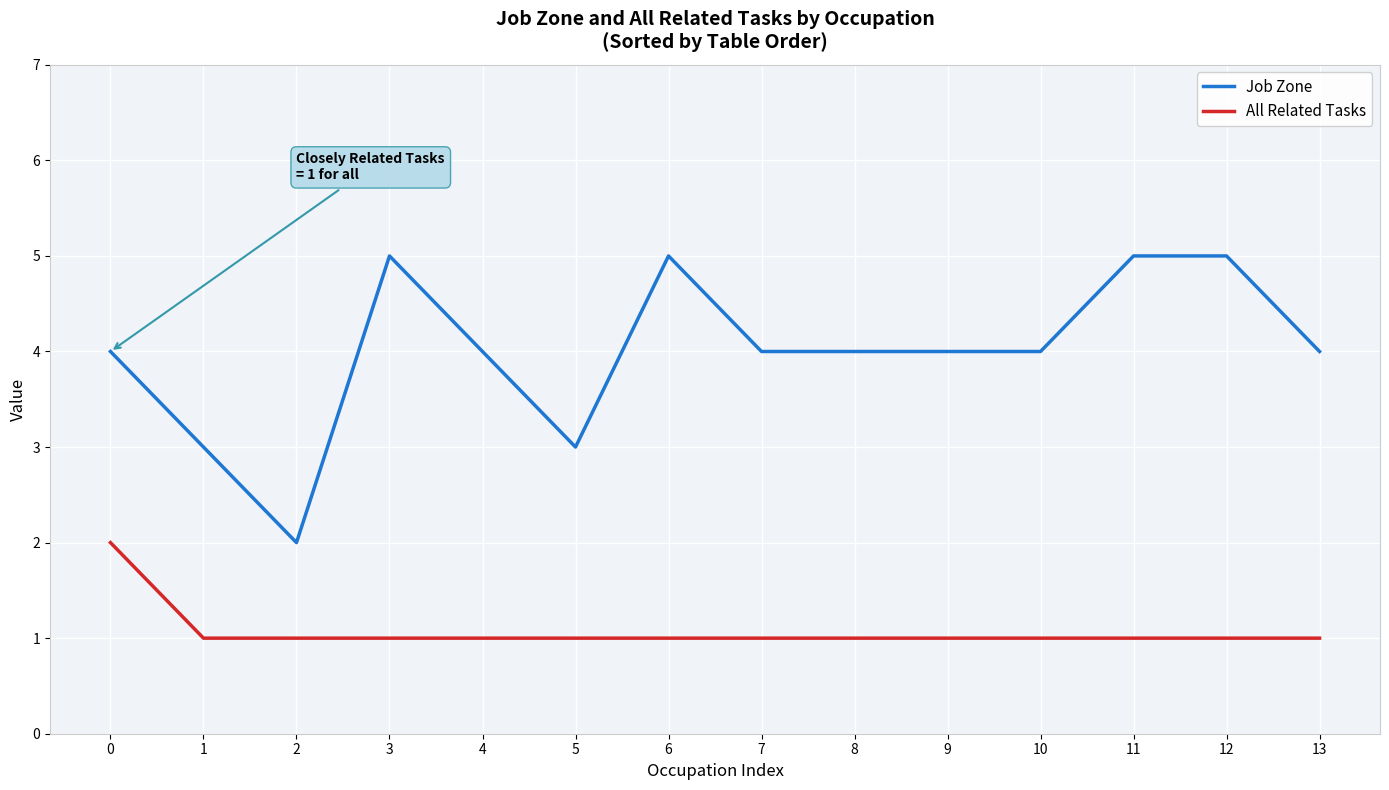

True or false: All Related Tasks and Job Zone cross at least once.

False